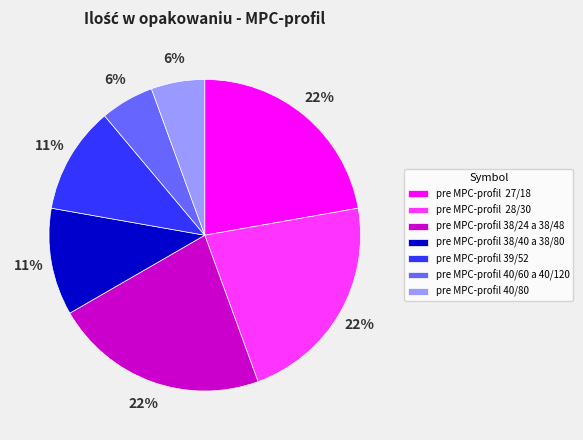

Is there any slice that represents more than half of the pie?

No